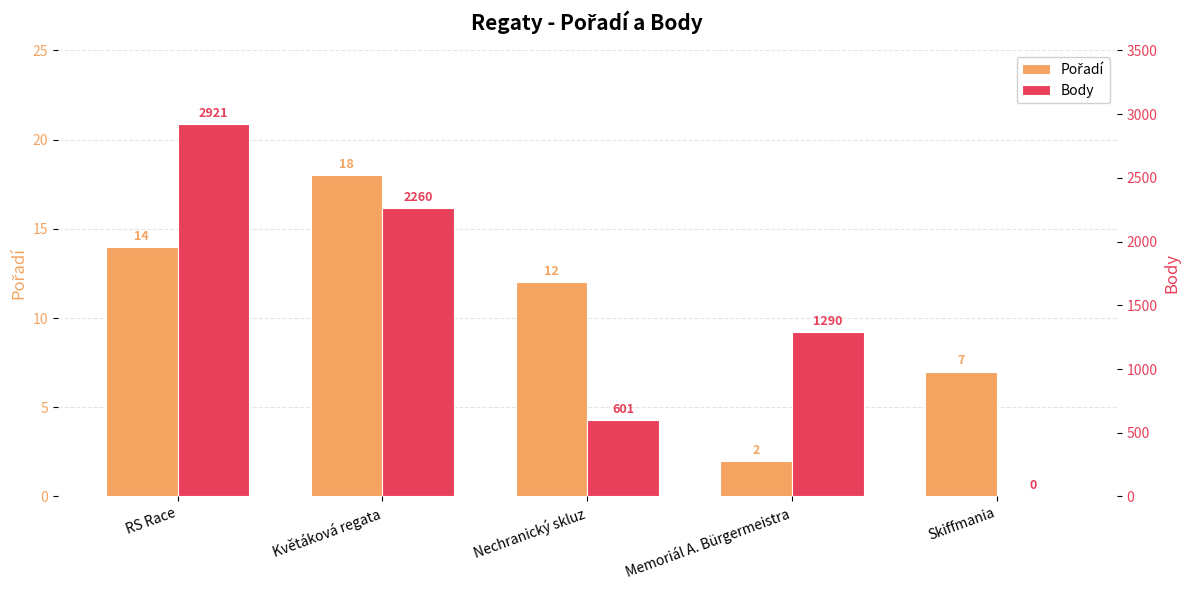

What position from the right is Květáková regata?

4